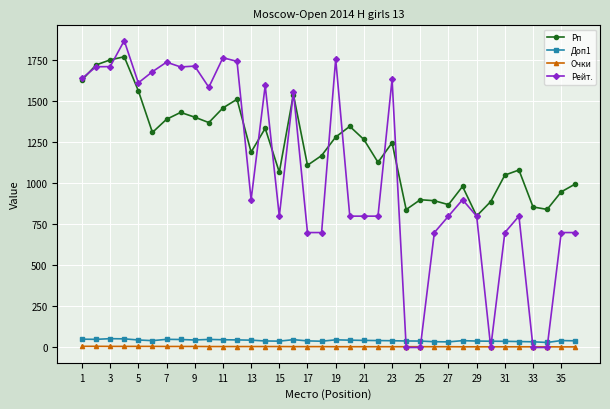

True or false: Доп1 has more than 1 points higher than both neighbors.

True